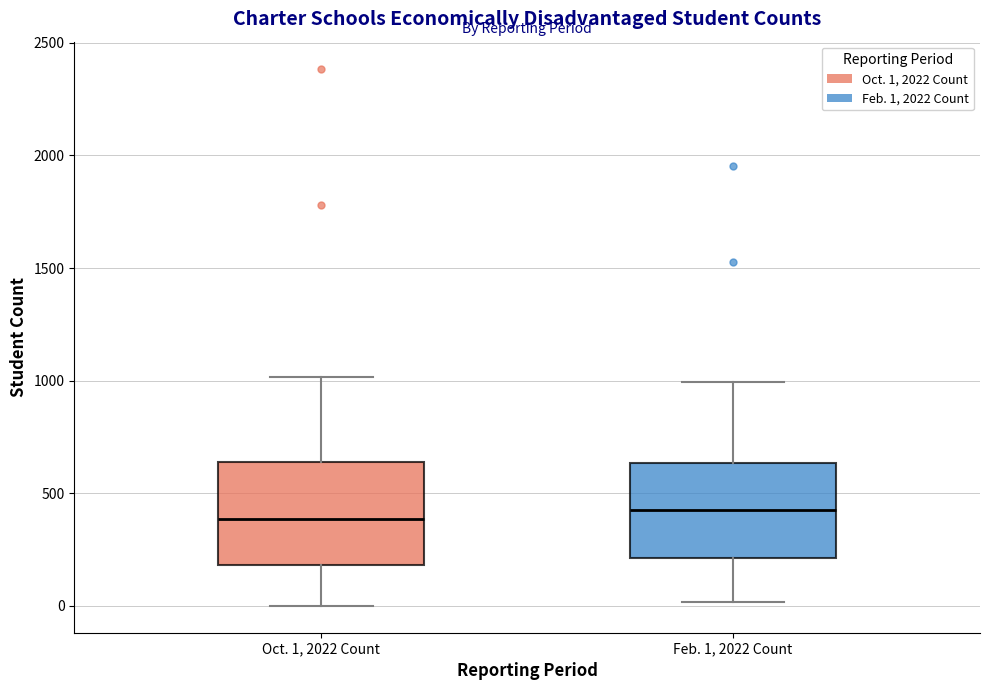

Reading left to right, transcribe this box plot: for each box, give where its median line is, the range the box spans, and where its two whiskers end, as read against the y-axis. The values are not printed on the chart, so give them approximately, as read against the axis.

Oct. 1, 2022 Count: median 400, box 200 to 650, whiskers 0 to 1000
Feb. 1, 2022 Count: median 450, box 200 to 650, whiskers 0 to 1000